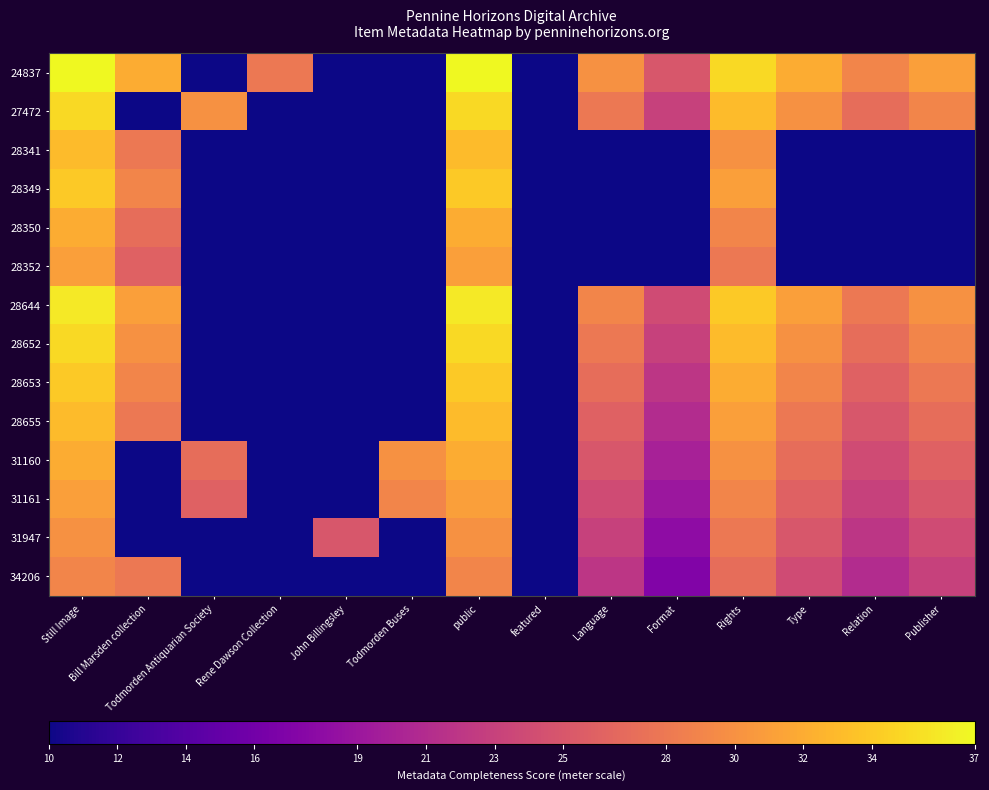

At which category is the sum across all series the highest?

Still Image